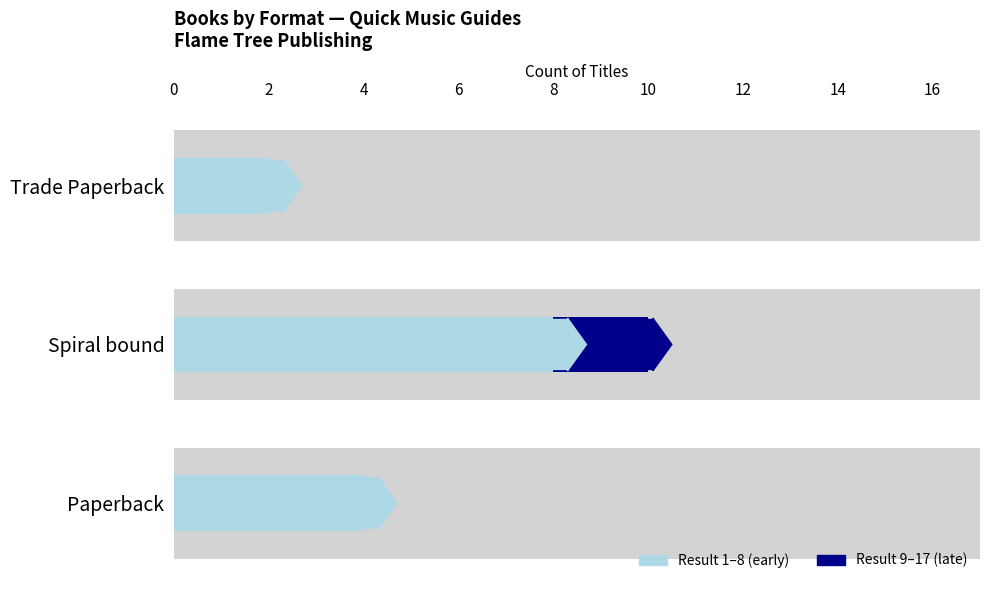

What is the total value across all series at Trade Paperback?

2